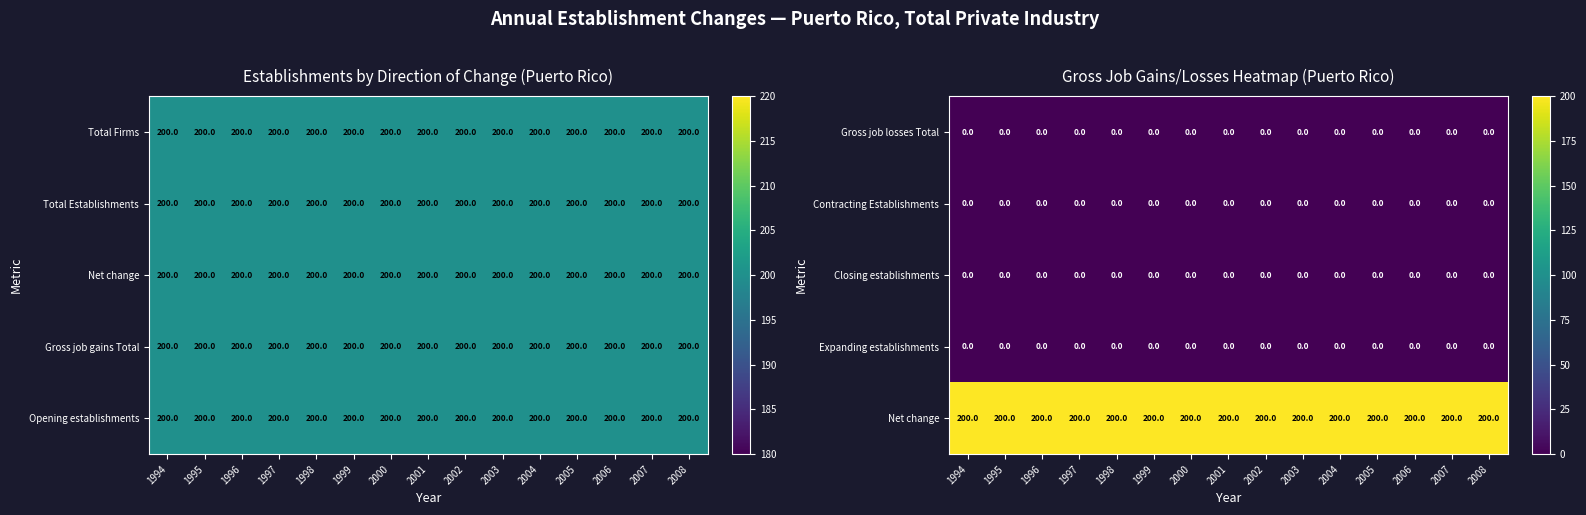

True or false: Expanding establishments has a value of 0 at 1996.

True